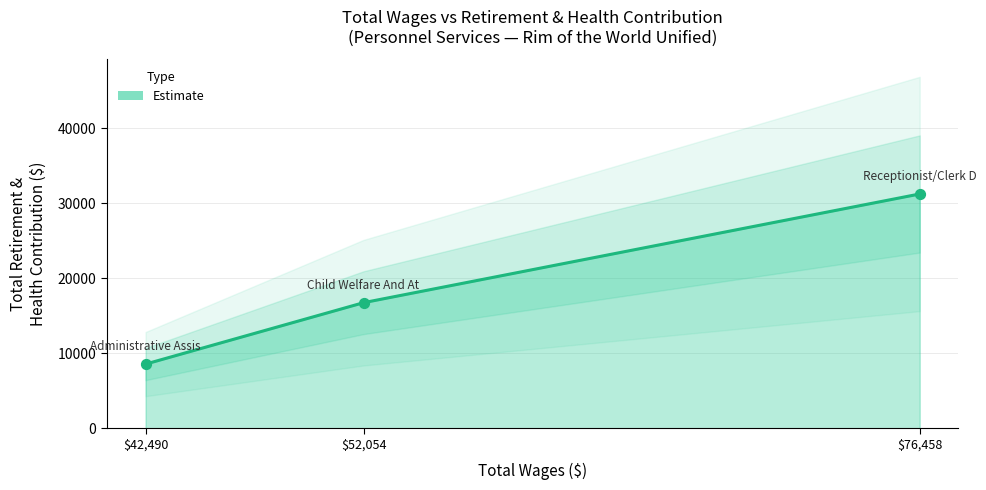

Approximately how many times larger is the value at $52,054 compared to $76,458?

0.5